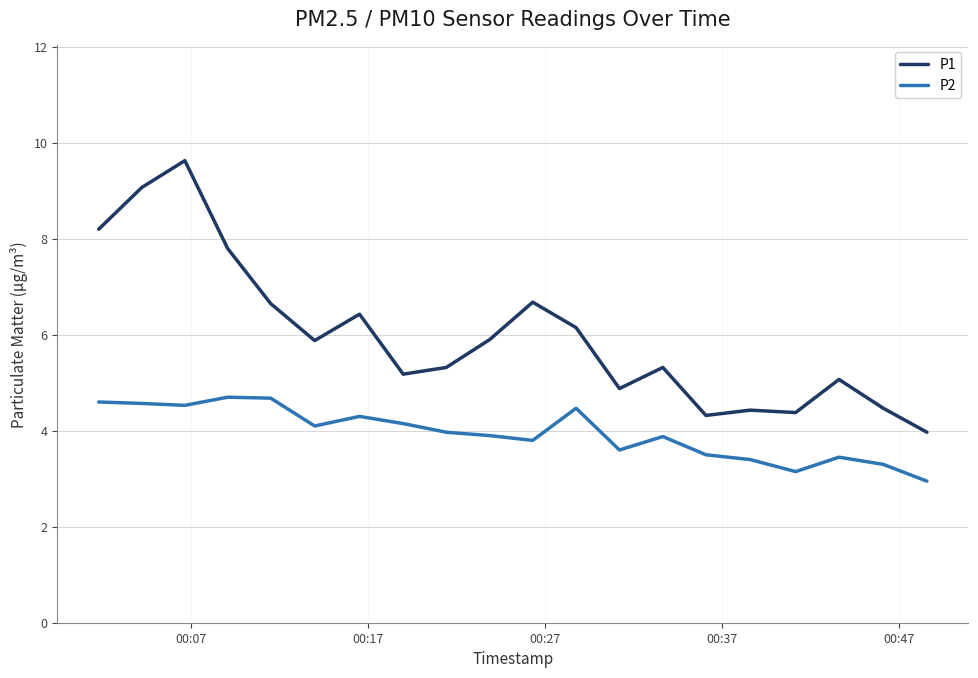

Which series has the largest range (max minus min)?

P1